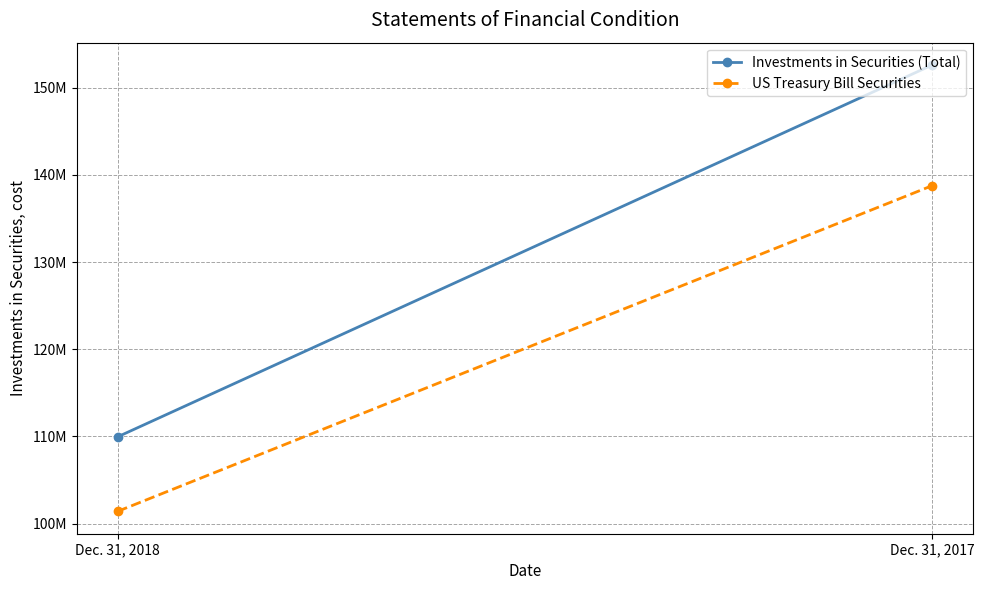

Read the US Treasury Bill Securities value at Dec. 31, 2017.

138765249